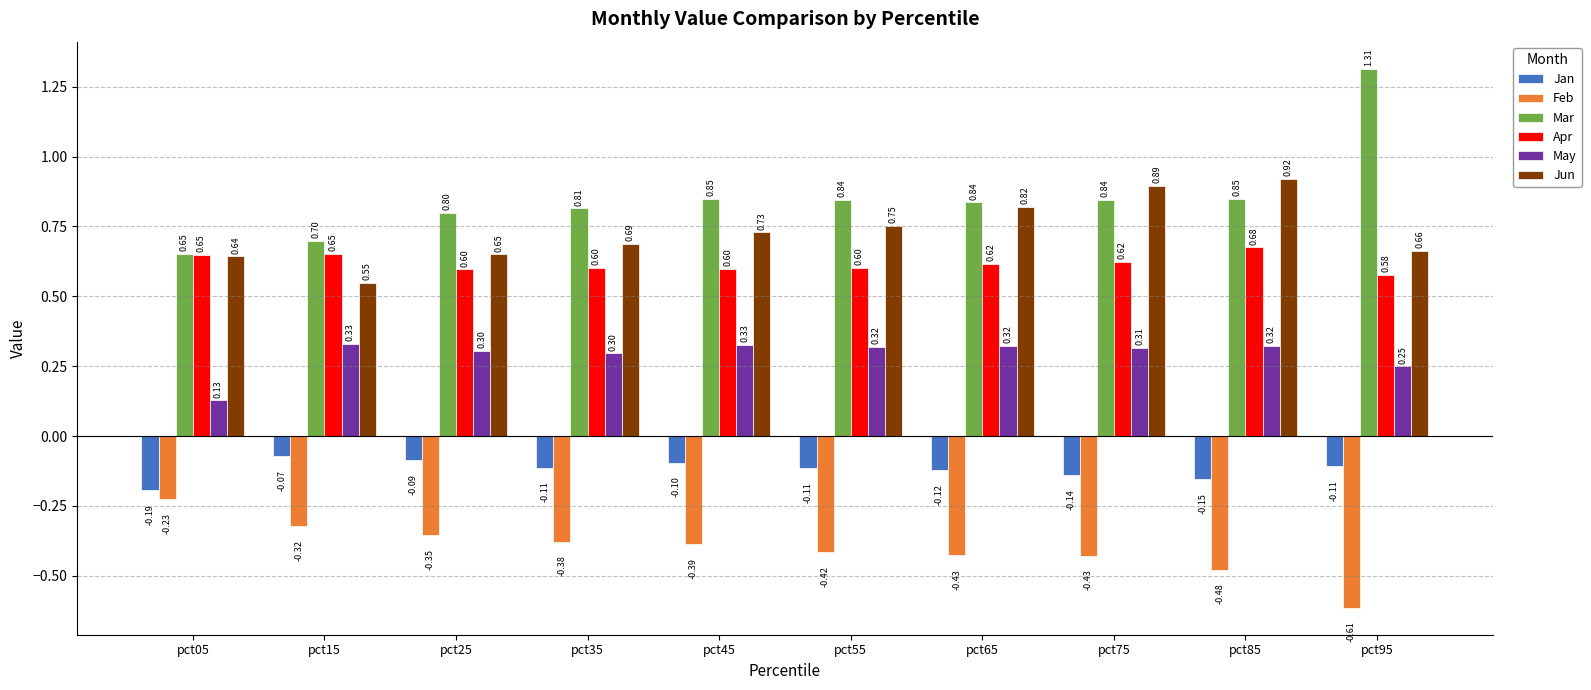

What is the total value across all series at pct35?

1.9